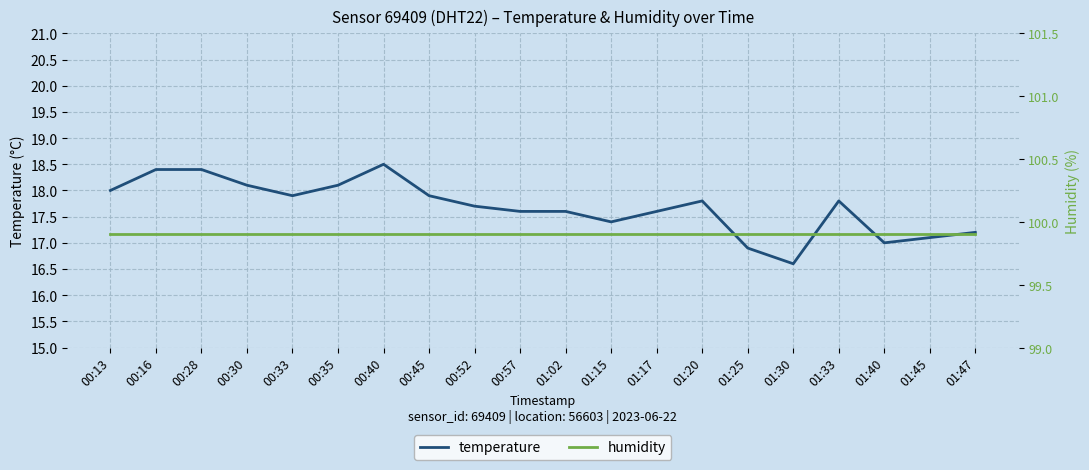

Which series has the largest range (max minus min)?

temperature